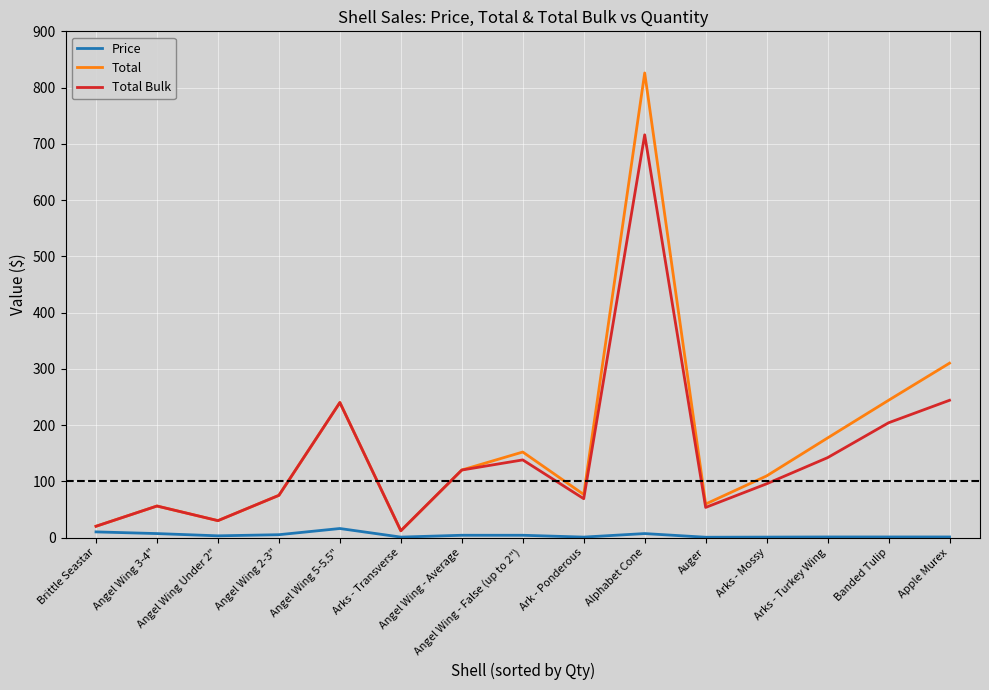

What is the maximum value shown in the chart?

826.0